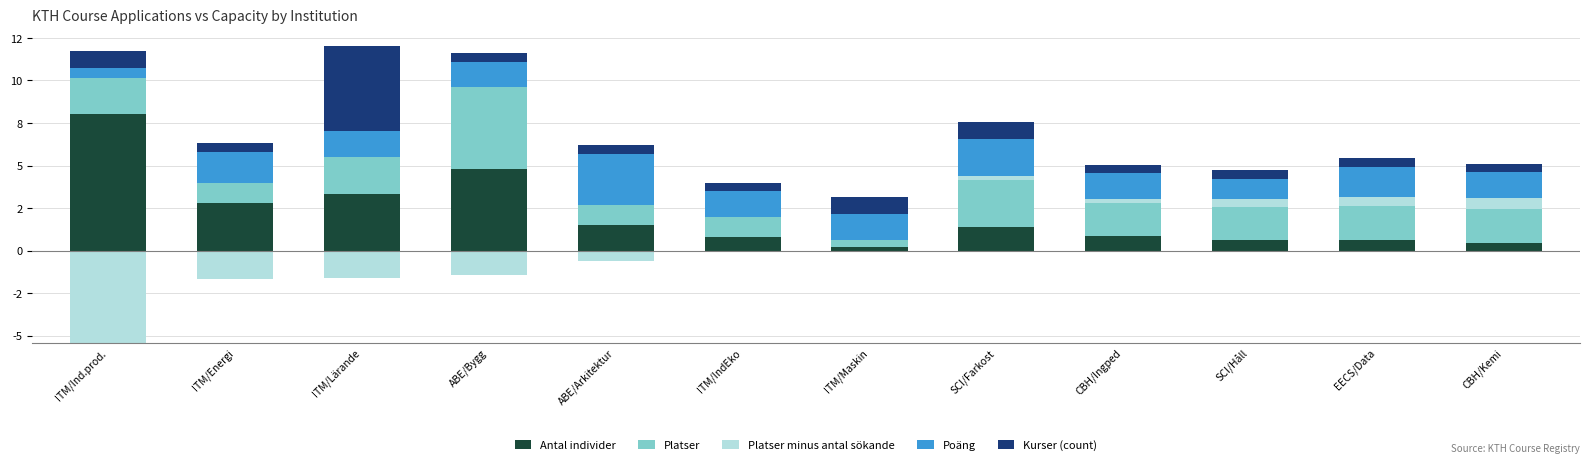

What value does the Kurser (count) series have at SCI/Farkost?

1.0